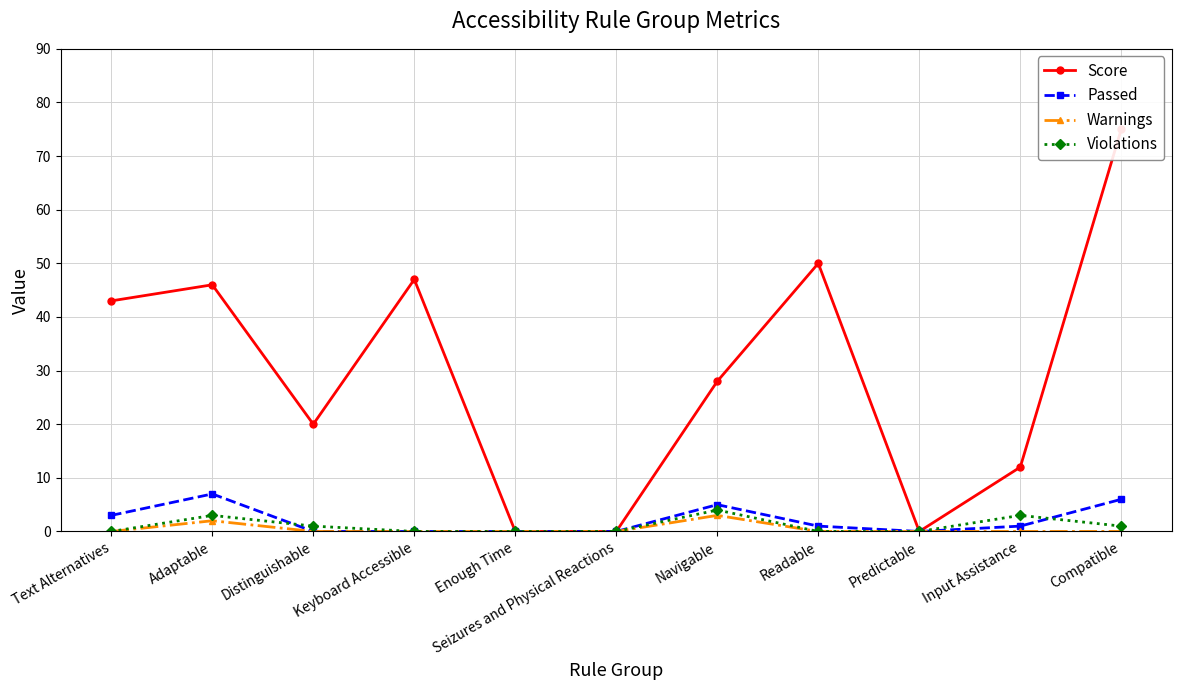

What is the approximate value of Violations at Input Assistance?

3